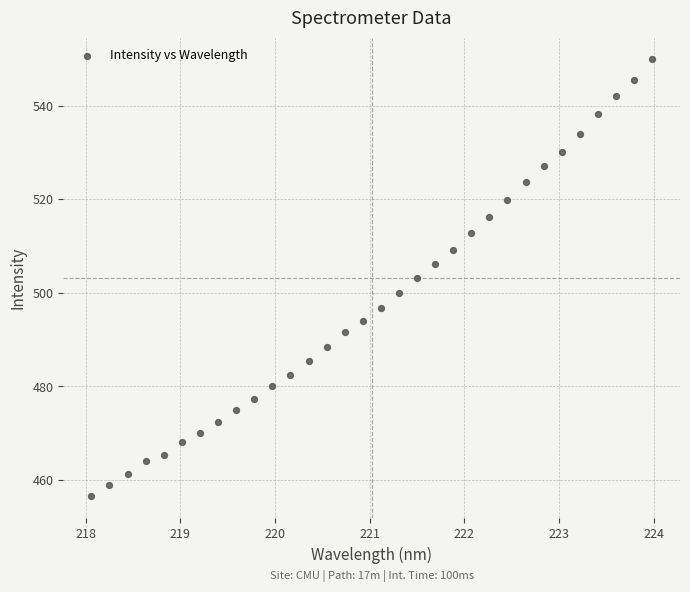

What is the range of X values (max minus min)?

5.9